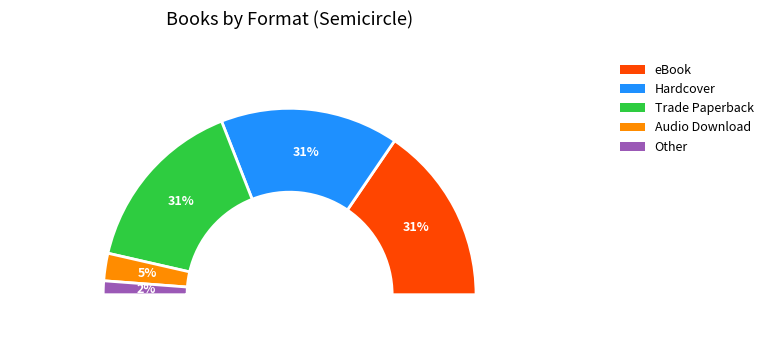

Does Audio Download represent more than half of the total?

No